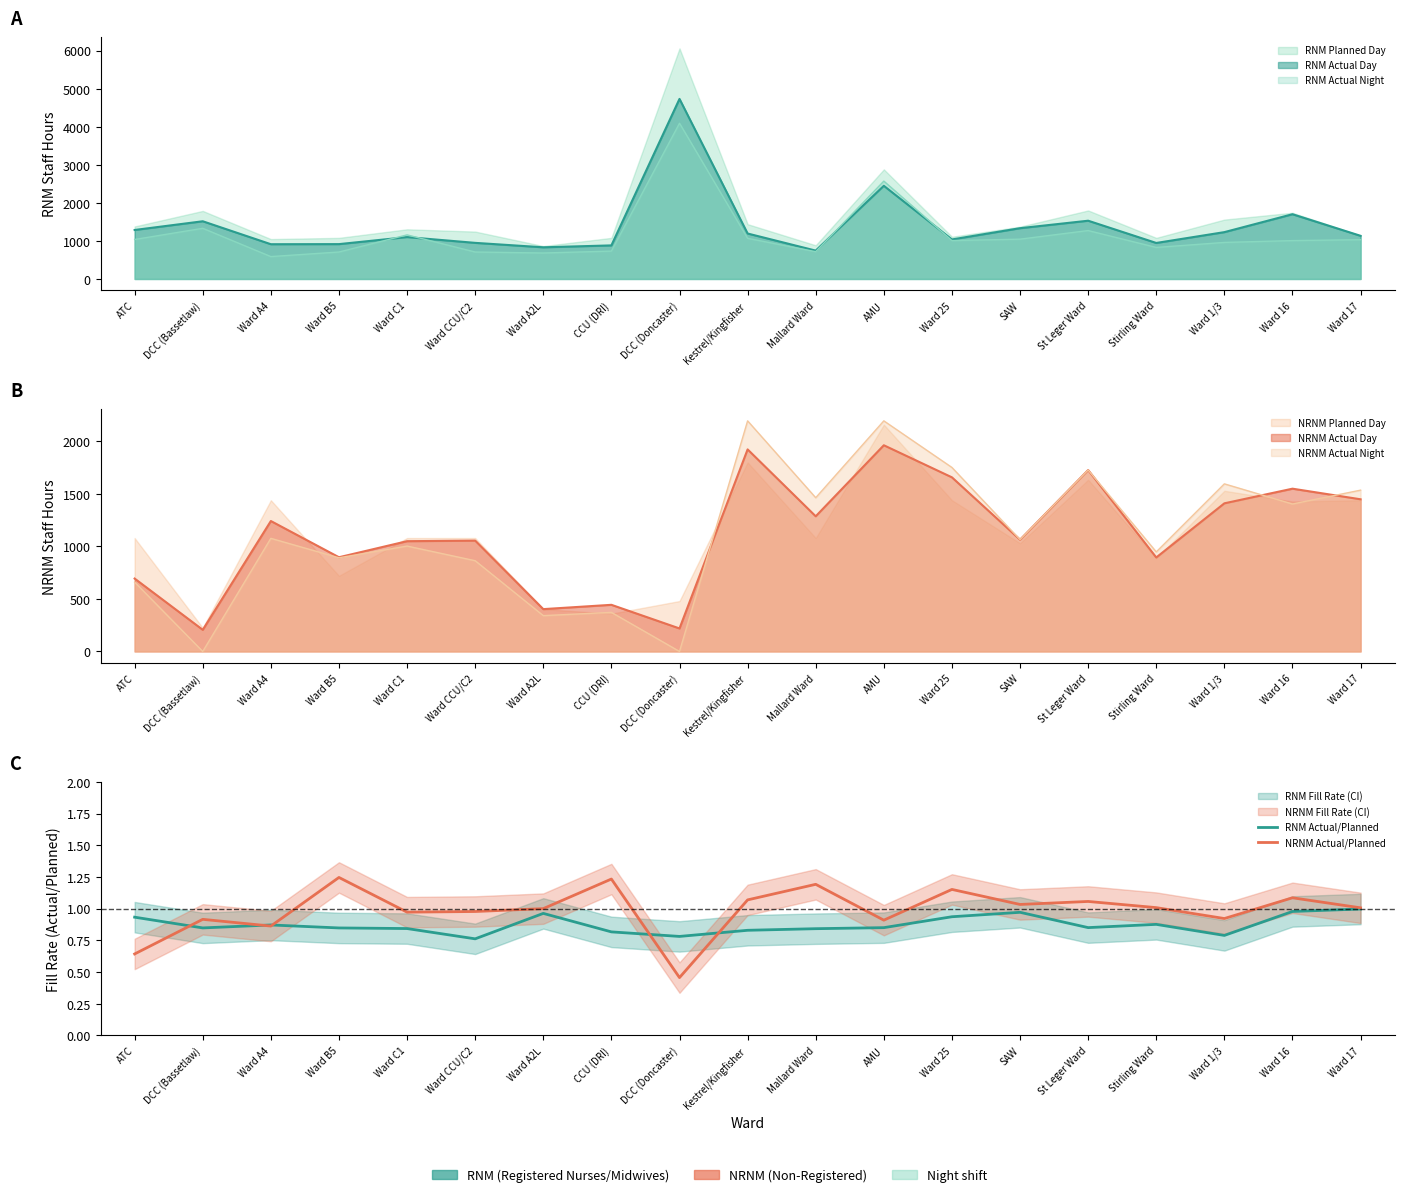

In RNM Actual/Planned, how many points are lower than both neighbors (excluding endpoints)?

5